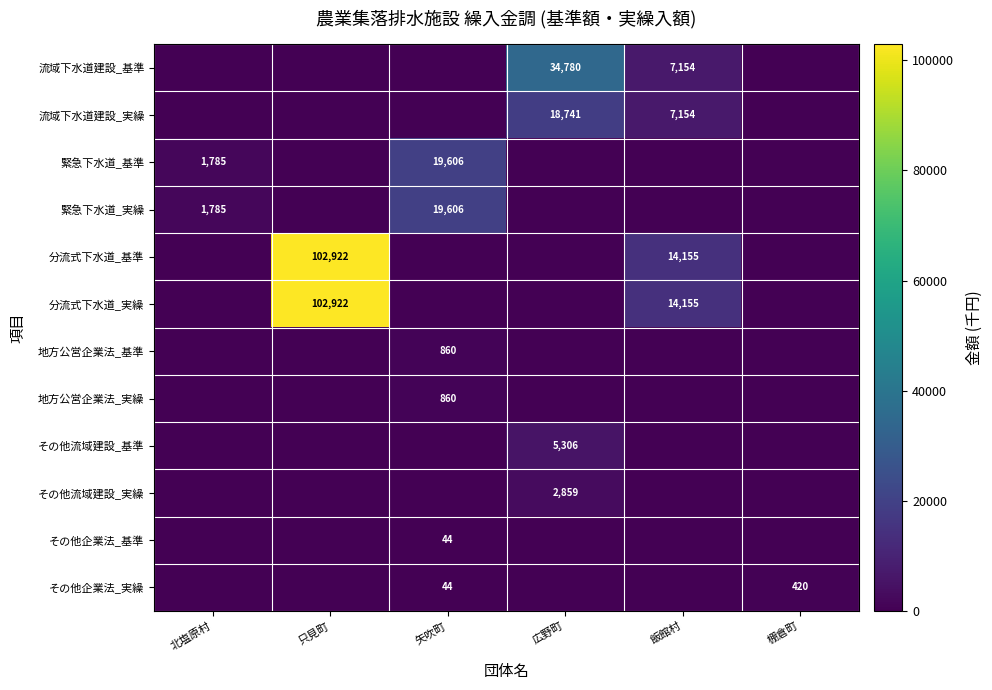

At which category is the sum across all series the highest?

只見町